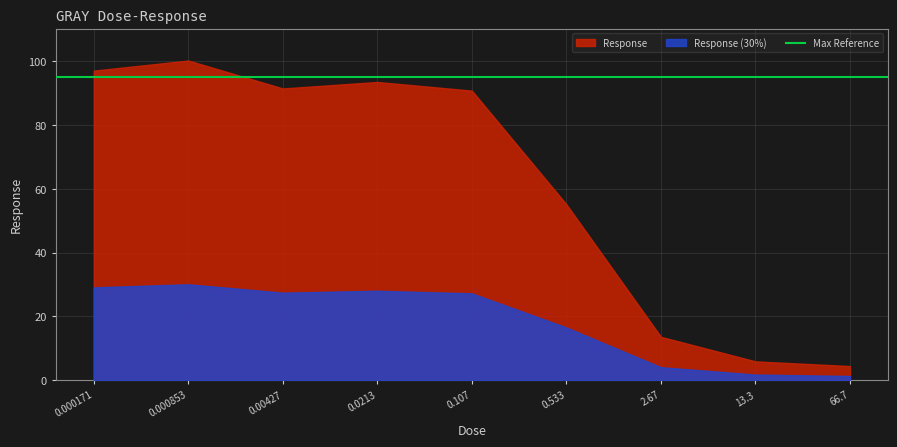

How many values are below 90?

4